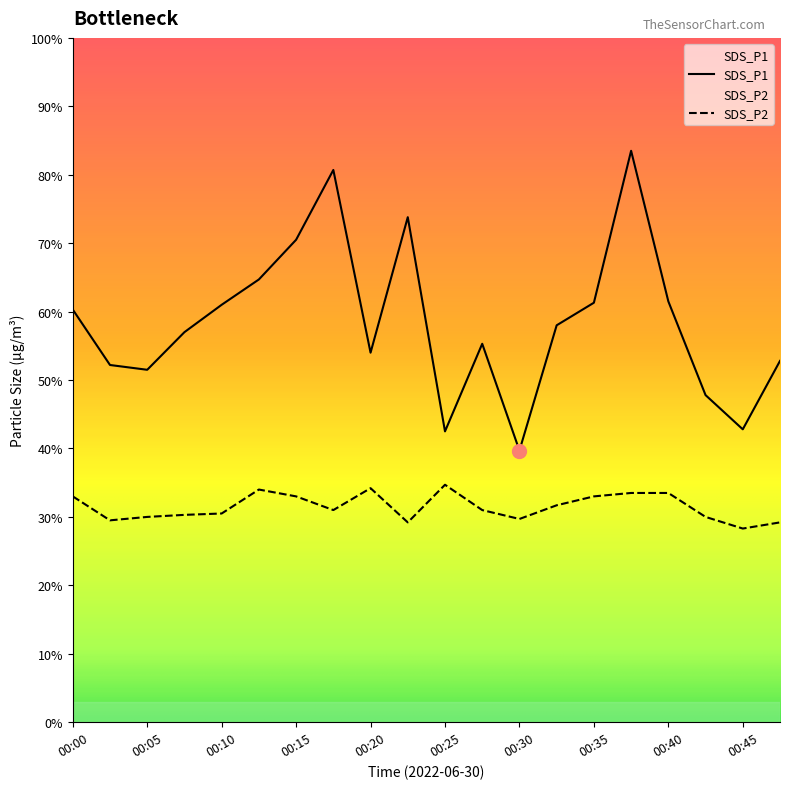

How many lines are shown in the chart?

2